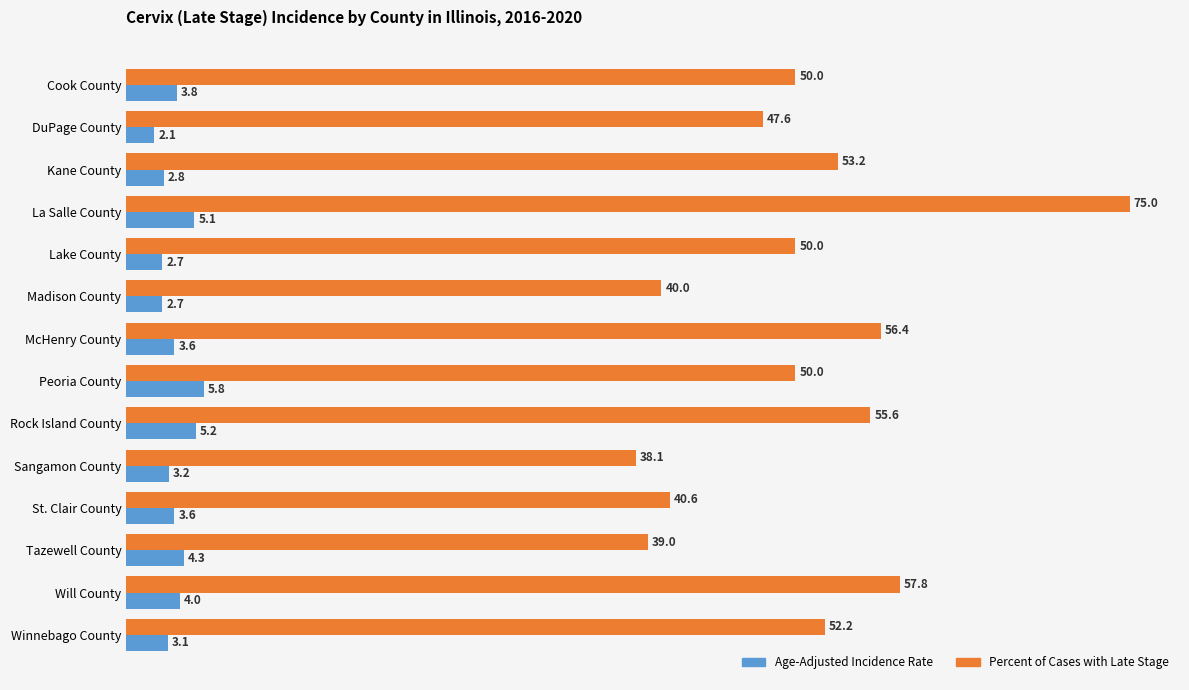

At Kane County, list the series in order from smallest to largest.

Age-Adjusted Incidence Rate, Percent of Cases with Late Stage